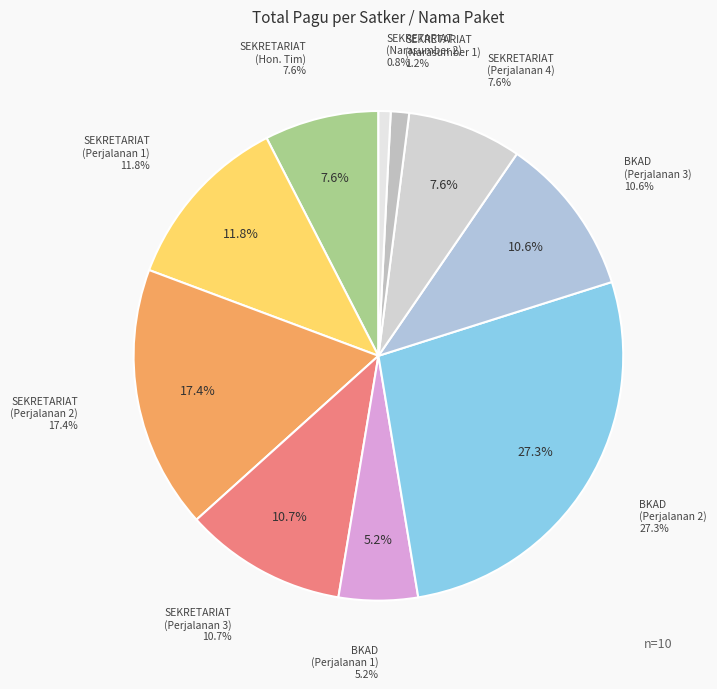

Rank the categories by value from highest to lowest.

Badan Keuangan dan Aset Daerah (Perjalanan 2), SEKRETARIAT DAERAH (Perjalanan Dinas 2), SEKRETARIAT DAERAH (Perjalanan Dinas 1), SEKRETARIAT DAERAH (Perjalanan Dinas 3), Badan Keuangan dan Aset Daerah (Perjalanan 3), SEKRETARIAT DAERAH (Perjalanan Dinas 4), SEKRETARIAT DAERAH (Honorarium Tim), Badan Keuangan dan Aset Daerah (Perjalanan 1), SEKRETARIAT DAERAH (Honorarium Narasumber 1), SEKRETARIAT DAERAH (Honorarium Narasumber 2)